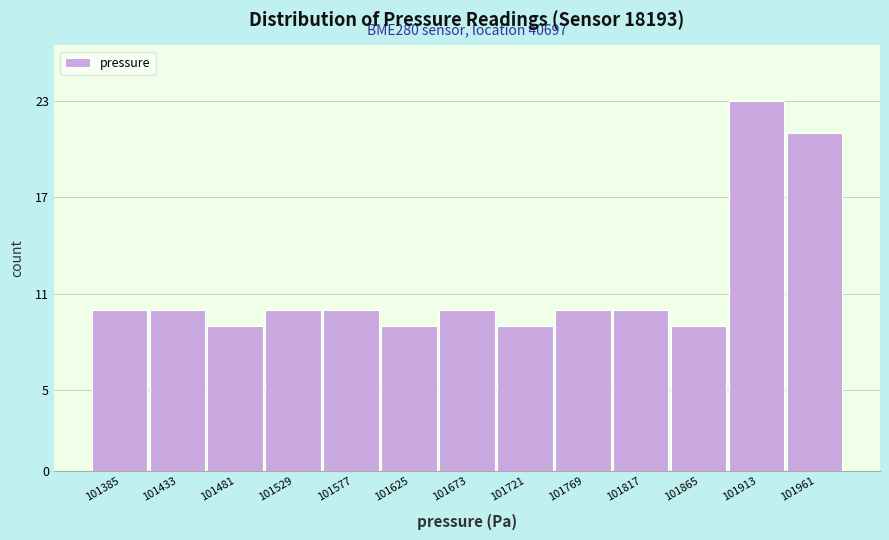

Reading right to left, extract all data points from this chart.

101961=21	101913=23	101865=9	101817=10	101769=10	101721=9	101673=10	101625=9	101577=10	101529=10	101481=9	101433=10	101385=10